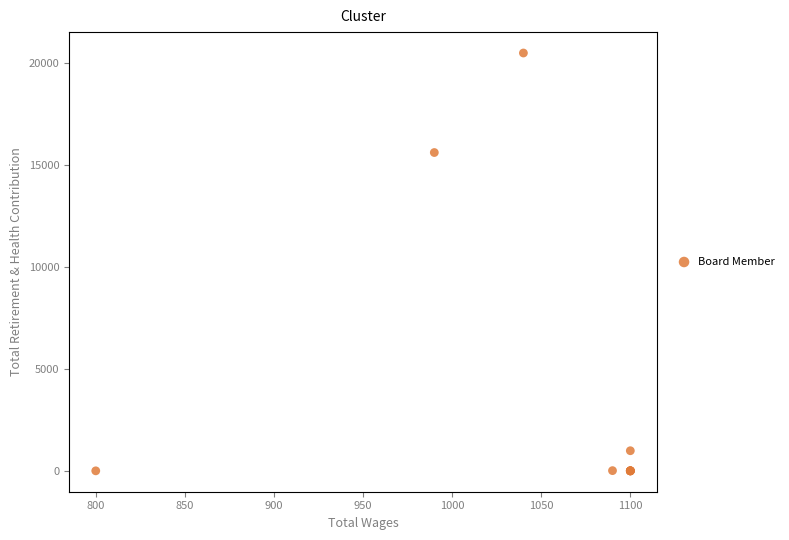

What Y value in the scatter plot is closest to 10245?

15610